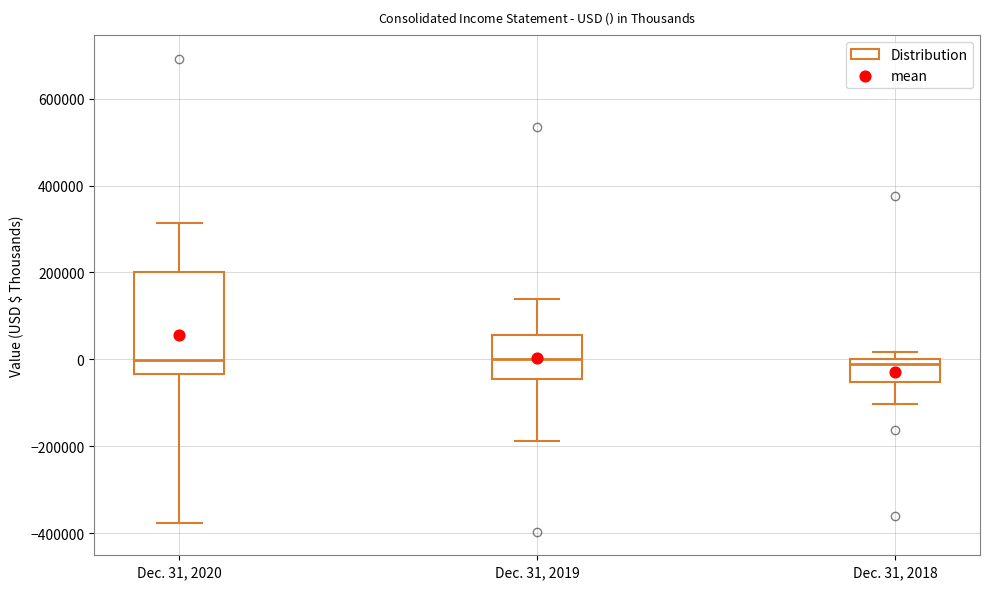

Reading left to right, transcribe this box plot: for each box, give where its median line is, the range the box spans, and where its two whiskers end, as read against the y-axis. The values are not printed on the chart, so give them approximately, as read against the axis.

Dec. 31, 2020: median 0, box -40000 to 200000, whiskers -380000 to 320000
Dec. 31, 2019: median 0, box -40000 to 60000, whiskers -180000 to 140000
Dec. 31, 2018: median -20000, box -60000 to 0, whiskers -100000 to 20000